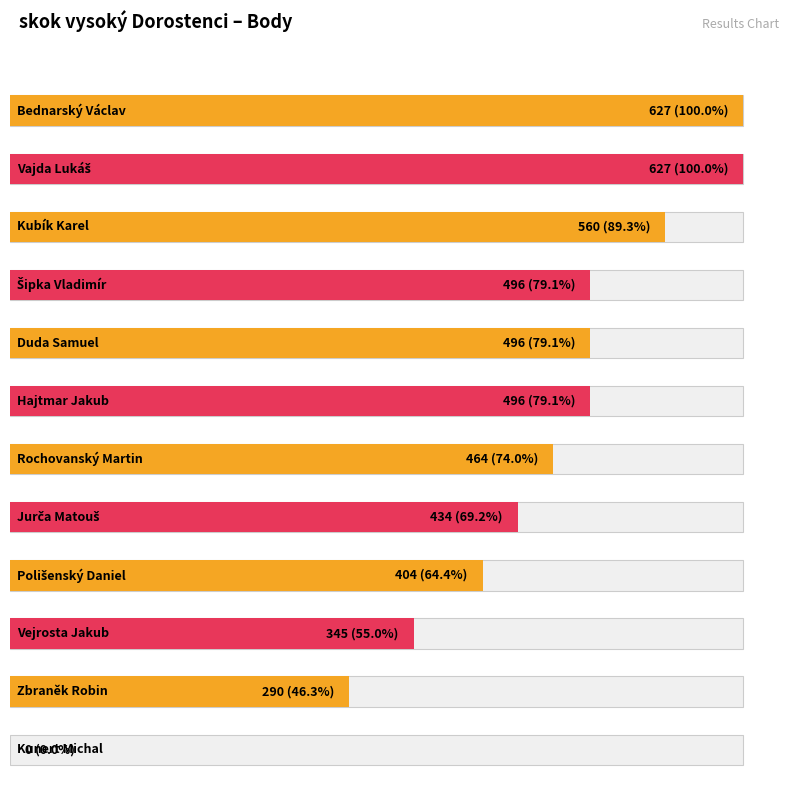

True or false: the data shows 627 at Bednarský Václav.

True